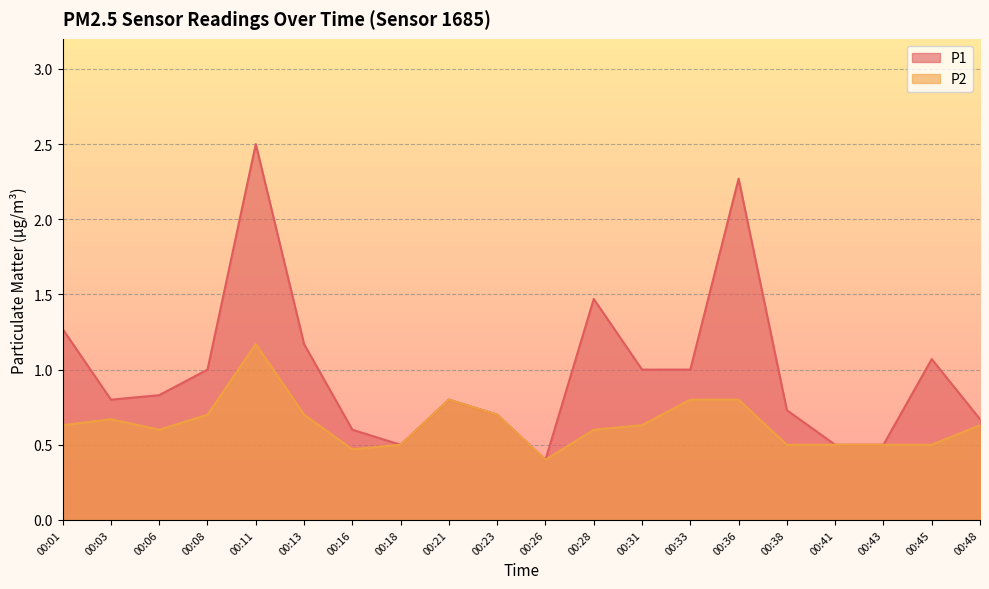

At how many categories does at least one series exceed 1?

6